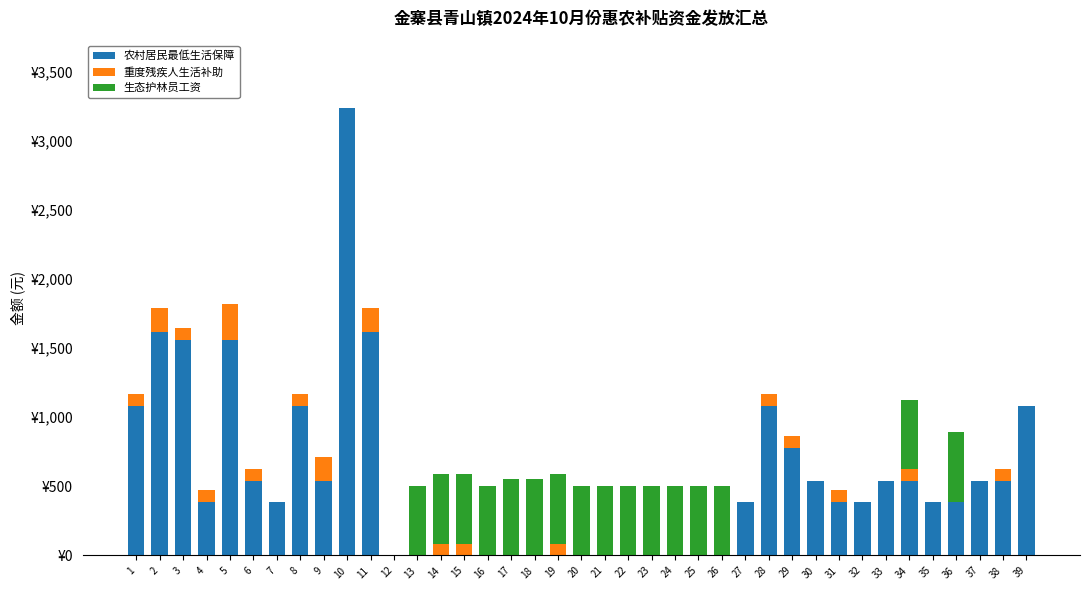

Does the chart contain stacked bars?

Yes